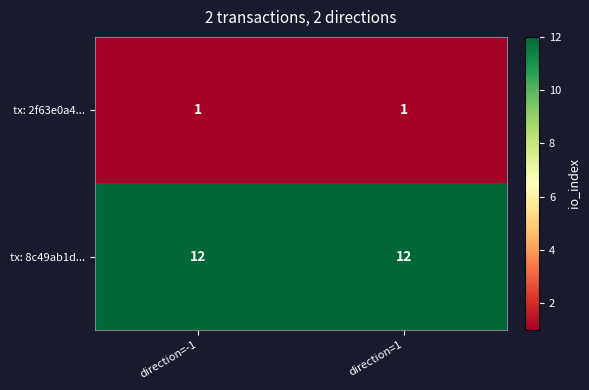

What is the spread (max minus min) of values at direction=1?

11